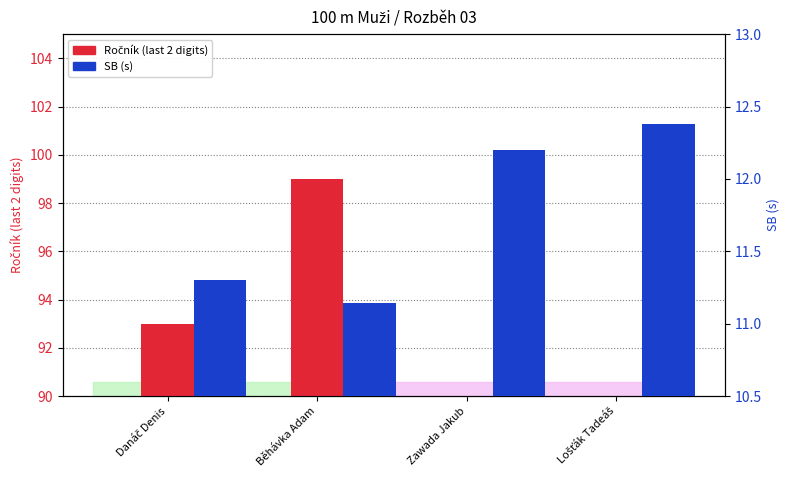

Are the bars grouped side by side (vs. stacked)?

Yes